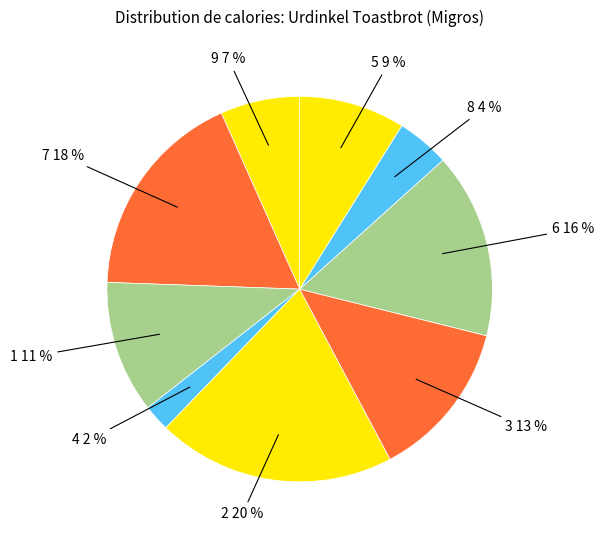

How many slices are in this pie chart?

9